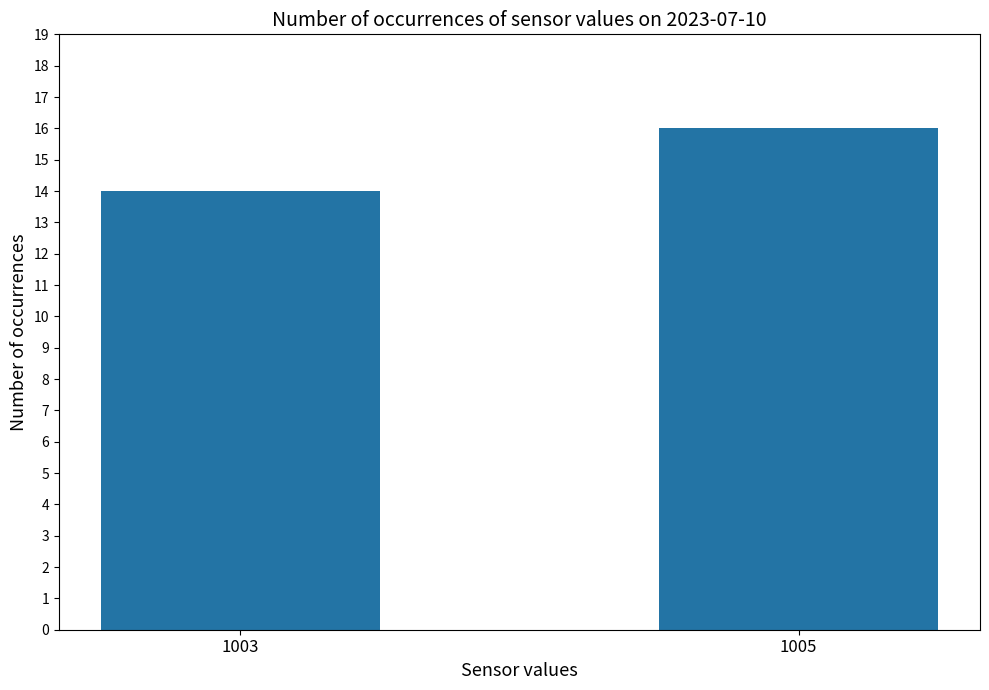

Reading left to right, list all the values displayed in this chart.

14	16